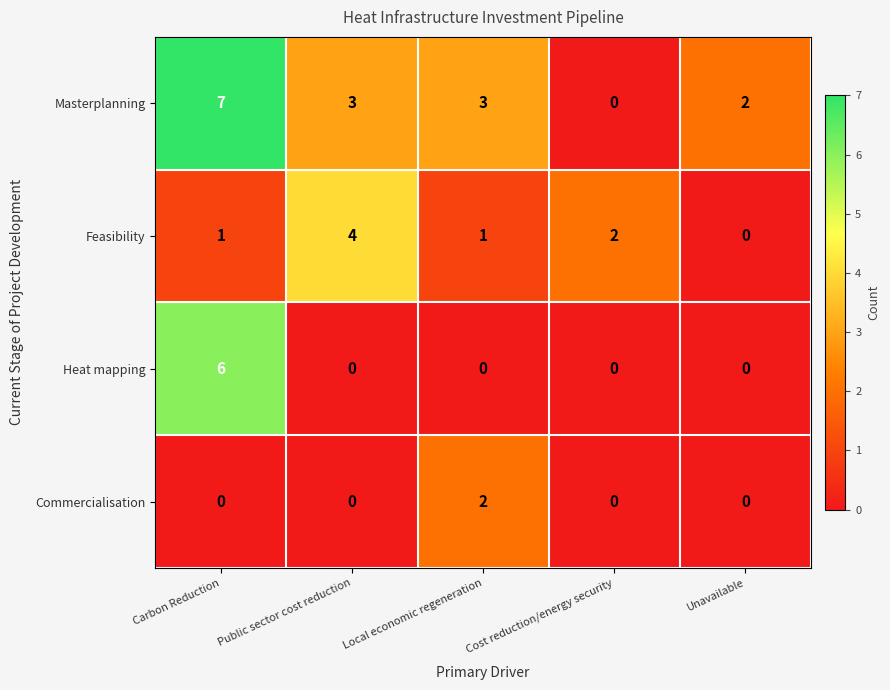

How many values in the Heat mapping series exceed 0?

1